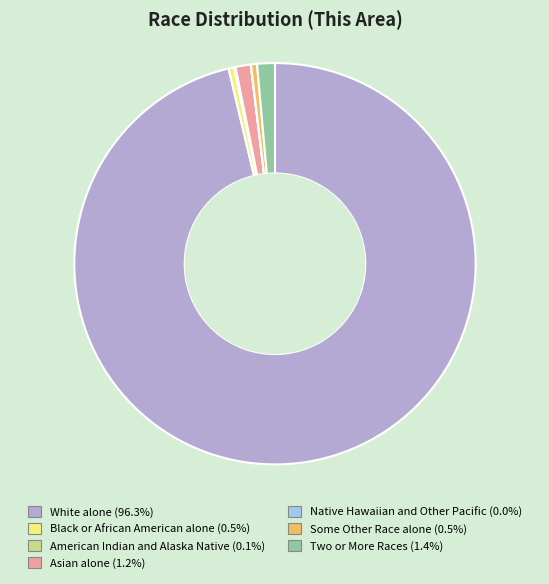

Is there a majority slice in this chart?

Yes